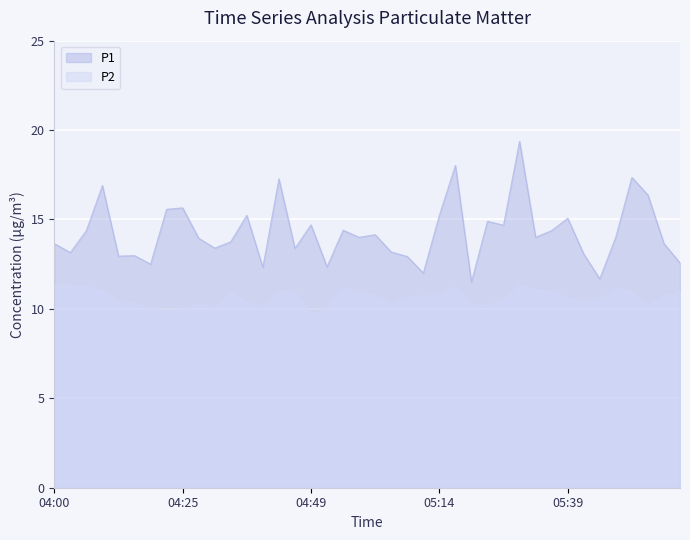

At which category is the sum across all series the highest?

05:29